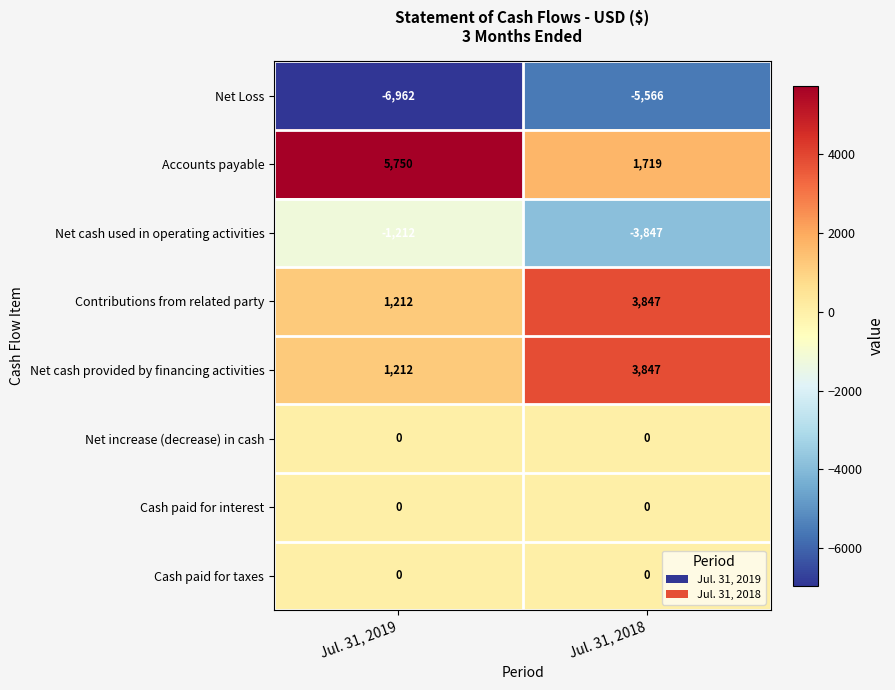

Reading left to right, list all the values displayed in this chart.

Net Loss: Jul. 31, 2019=-6962	Jul. 31, 2018=-5566
Accounts payable: Jul. 31, 2019=5750	Jul. 31, 2018=1719
Net cash used in operating activities: Jul. 31, 2019=-1212	Jul. 31, 2018=-3847
Contributions from related party: Jul. 31, 2019=1212	Jul. 31, 2018=3847
Net cash provided by financing activities: Jul. 31, 2019=1212	Jul. 31, 2018=3847
Net increase (decrease) in cash: Jul. 31, 2019=0	Jul. 31, 2018=0
Cash paid for interest: Jul. 31, 2019=0	Jul. 31, 2018=0
Cash paid for taxes: Jul. 31, 2019=0	Jul. 31, 2018=0